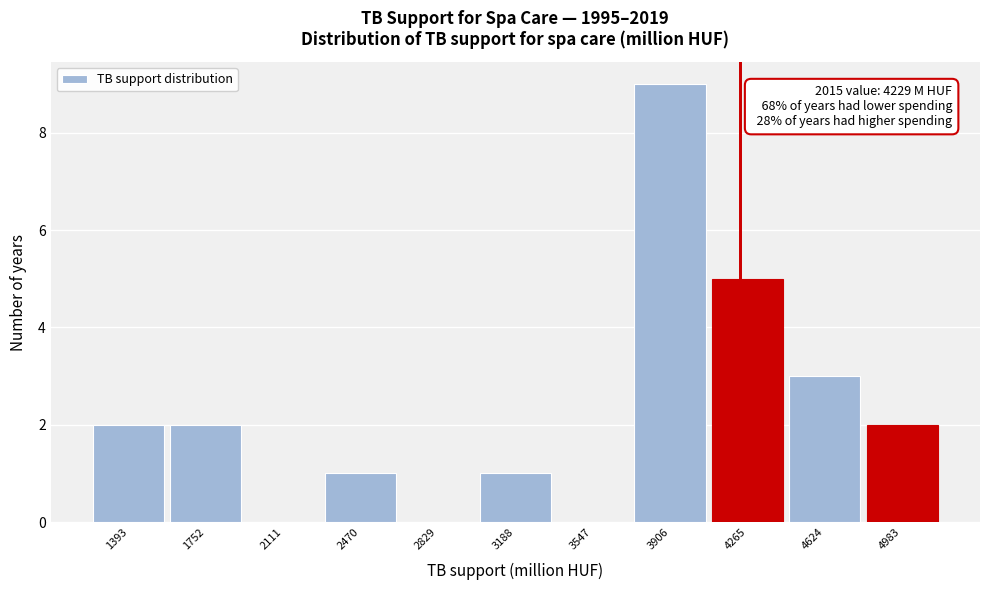

Over which range of the x-axis is the bar tallest?

3750 to 4100